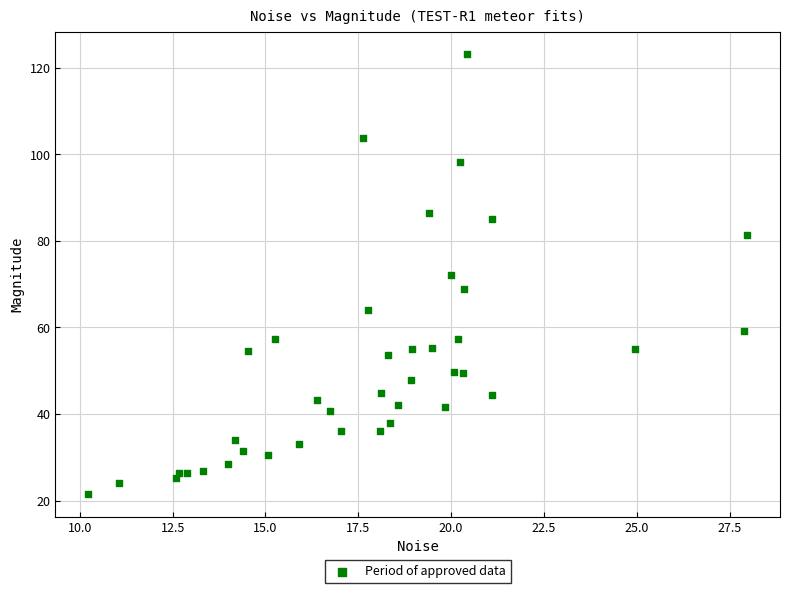

What is the range of X values (max minus min)?

17.7